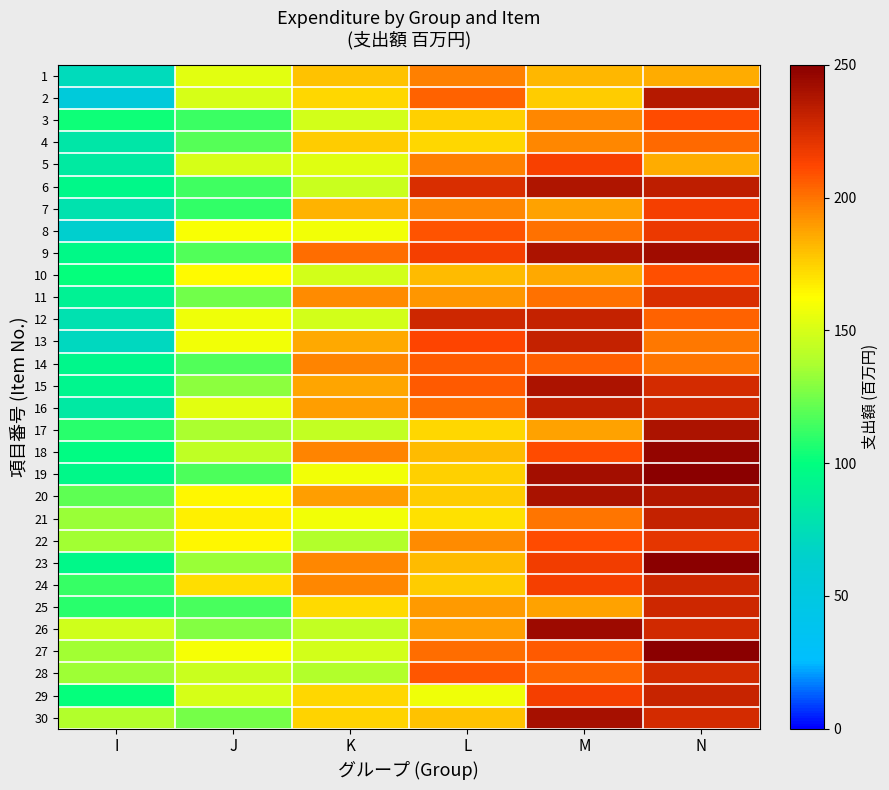

What is the total value across all series at J?

4217.6